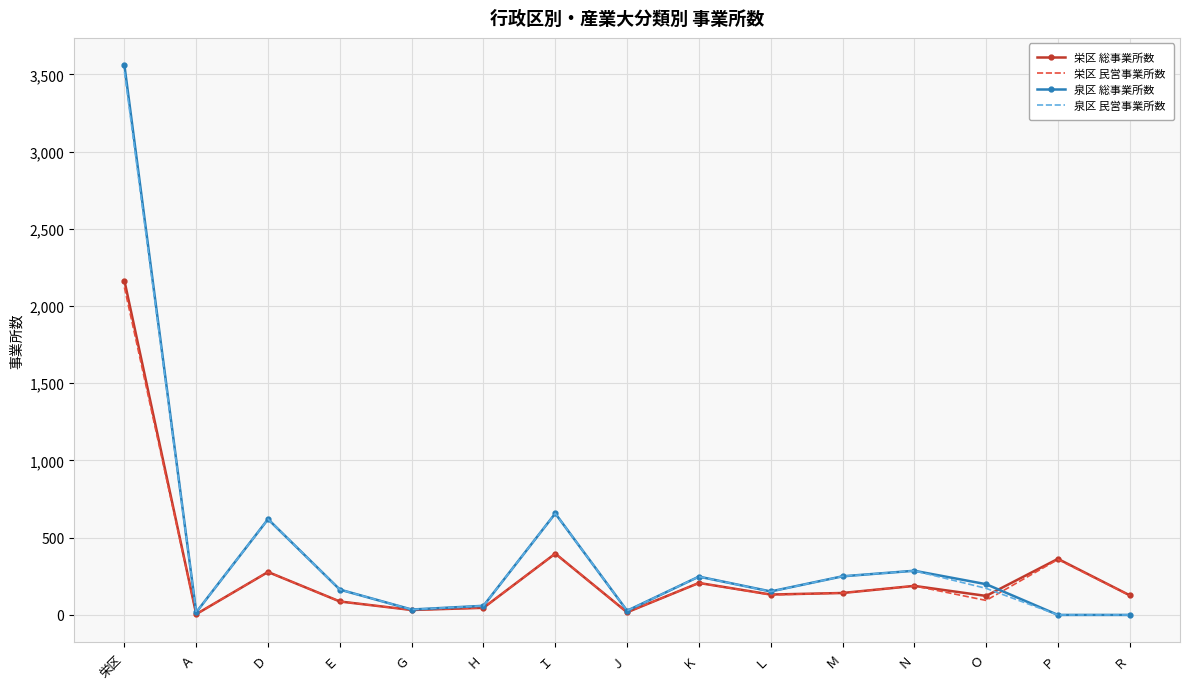

At which label does 栄区 総事業所数 first exceed 132?

栄区